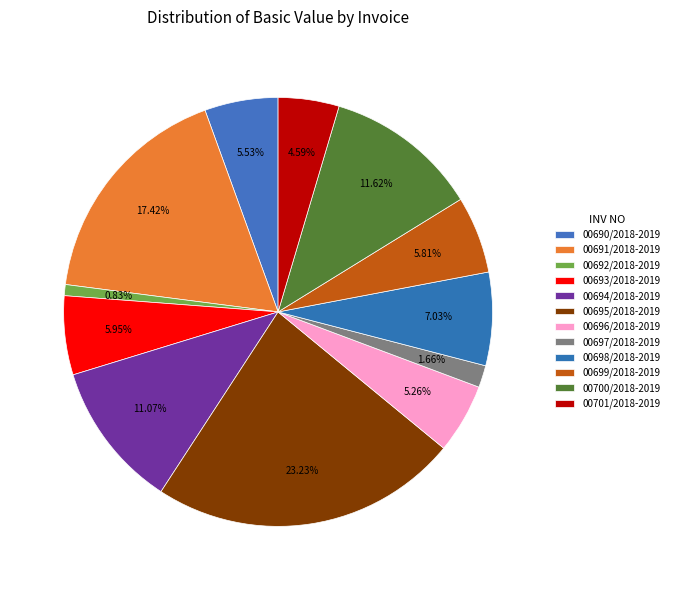

Count the number of slices in the pie.

12